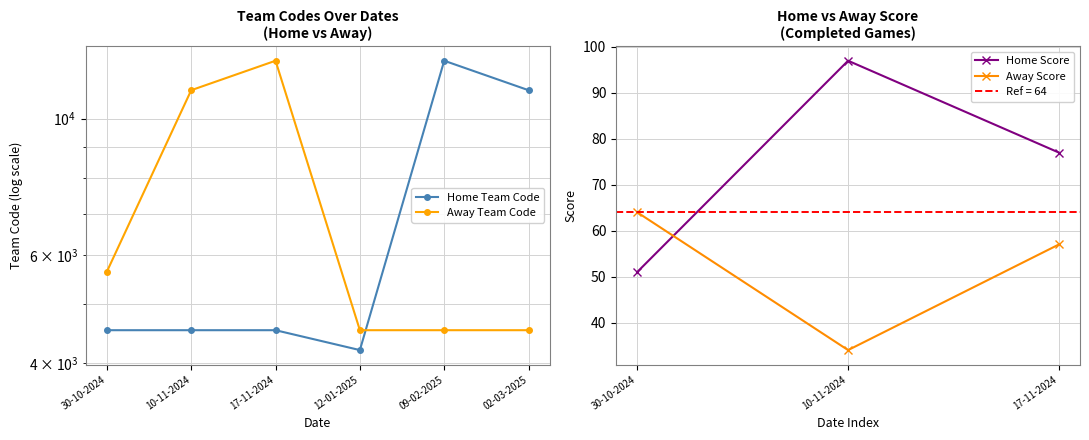

What is the average value of the Home Team Code series?

6889